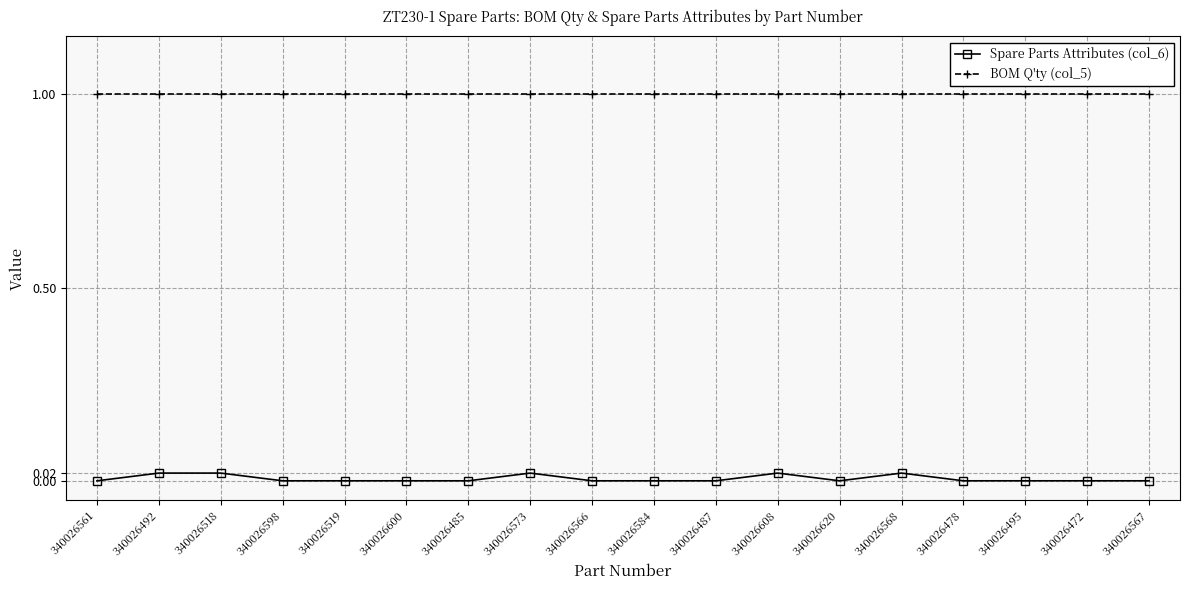

Rank the series at 340026478 from highest to lowest value.

BOM Q'ty (col_5), Spare Parts Attributes (col_6)